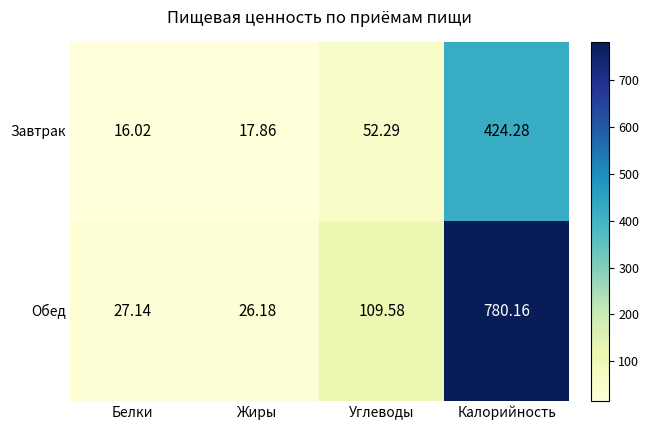

List the series in order of their peak value, highest first.

Обед, Завтрак